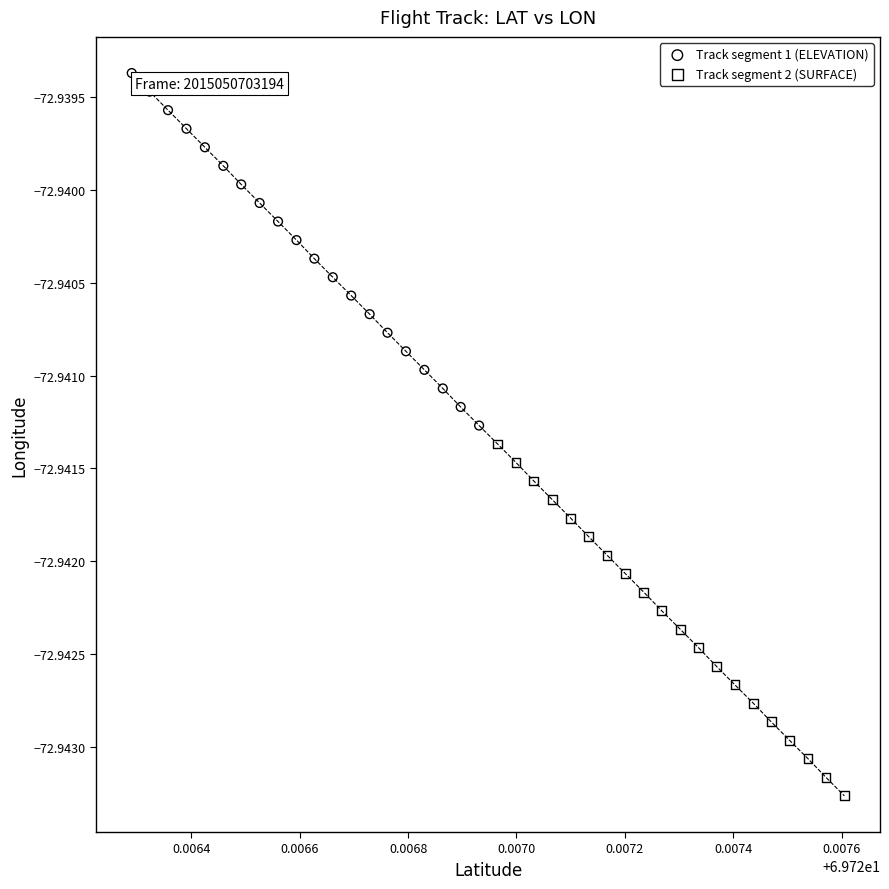

Which series reaches the maximum Y coordinate?

Track segment 1 (ELEVATION)